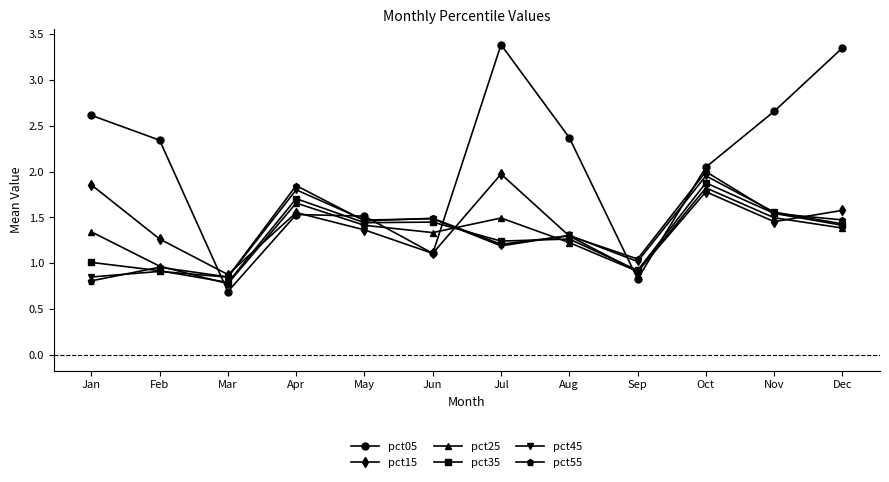

True or false: pct55 and pct05 intersect in this chart.

True